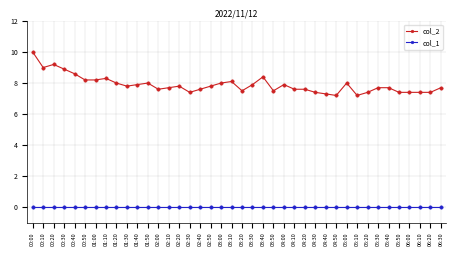

The col_1 series shows 0.0 at 04:10. True or false?

True